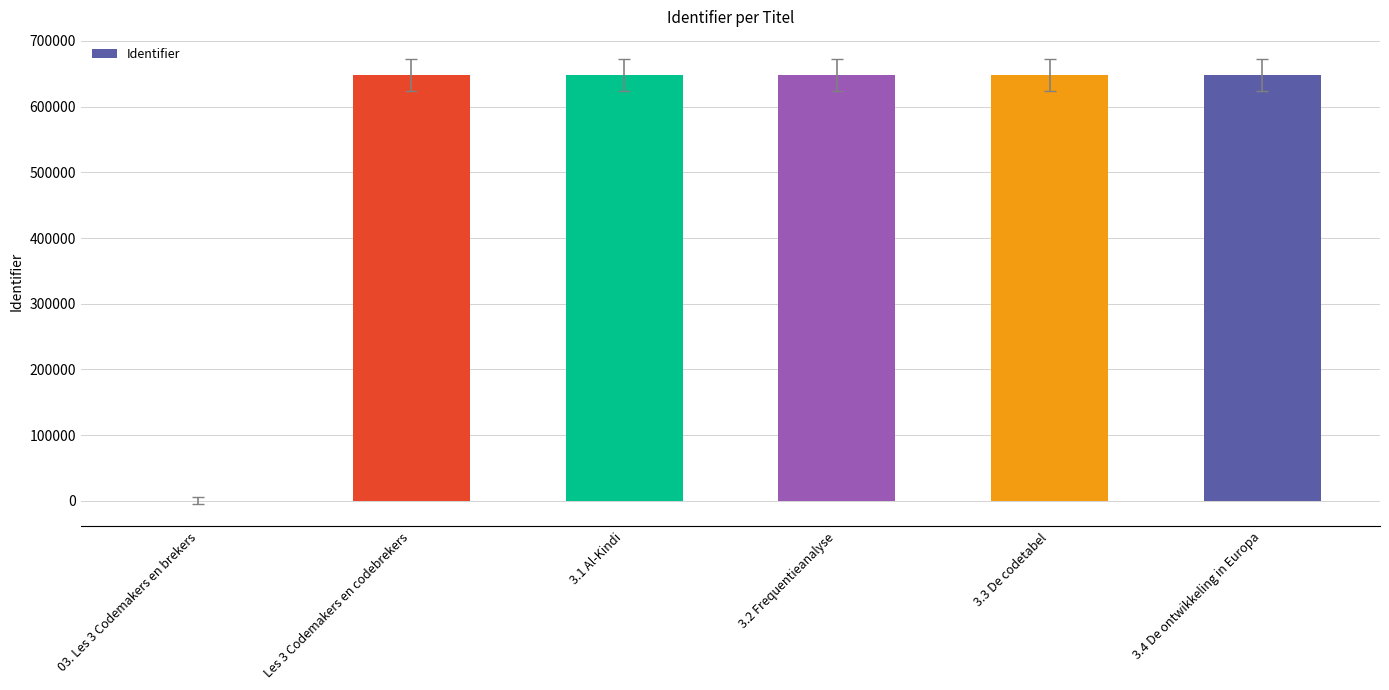

Approximately how many times larger is the value at 3.3 De codetabel compared to 3.4 De ontwikkeling in Europa?

1.0